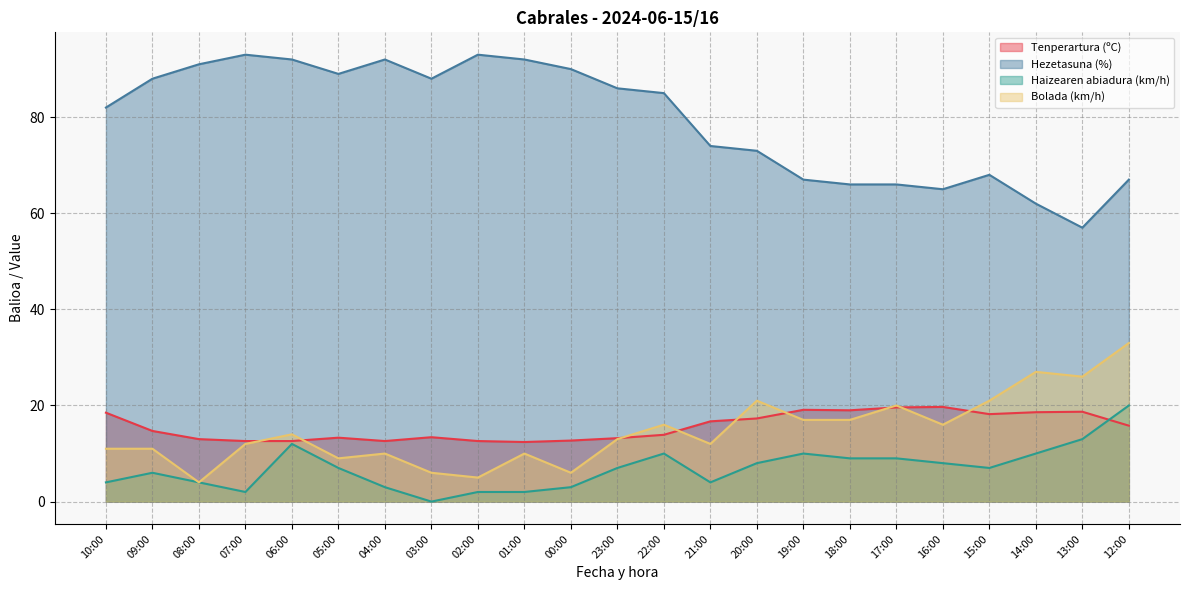

At which category does Haizearen abiadura (km/h) reach its first local valley?

07:00